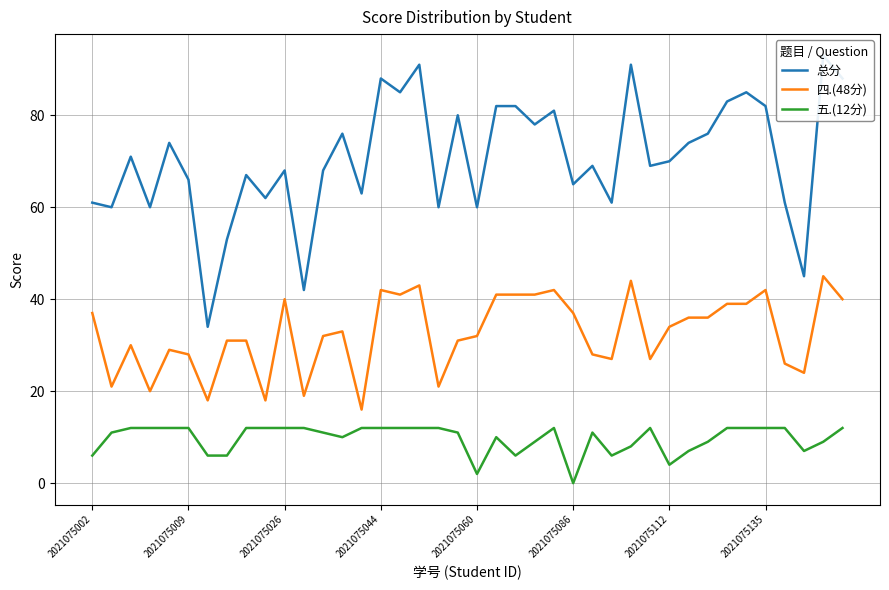

Where is 总分 nearest to the value 63?

14